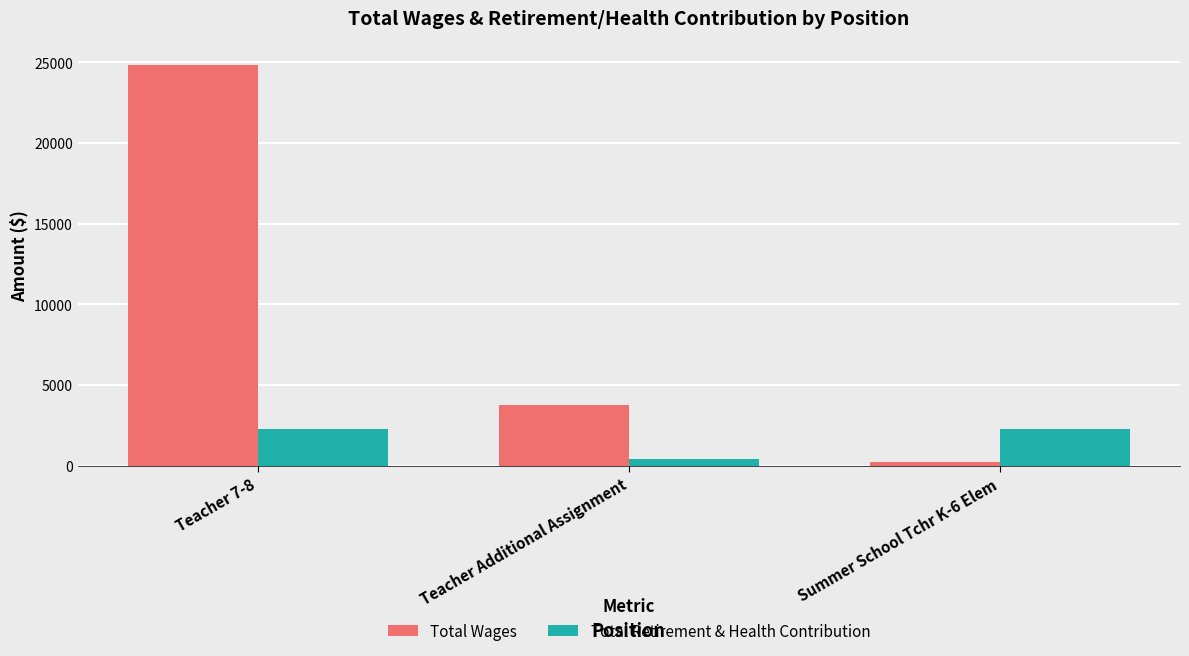

How many bars are there in each group?

2